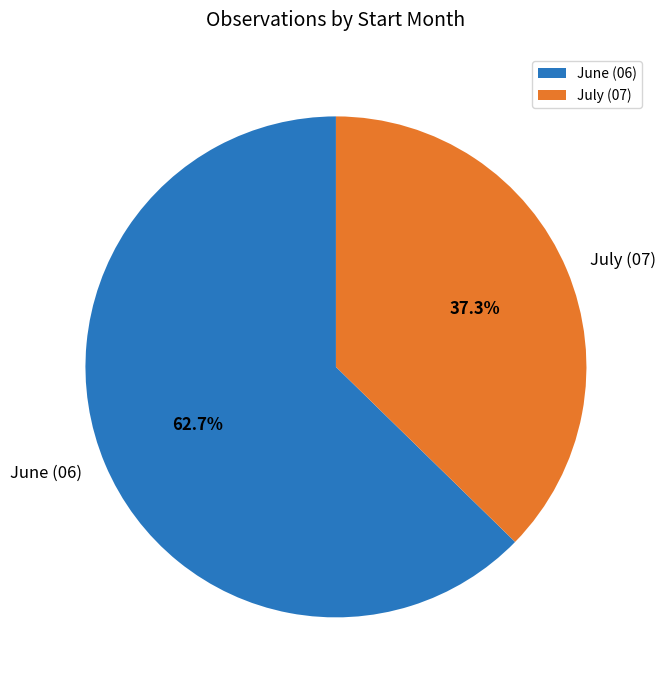

Which slice is the largest?

June (06)